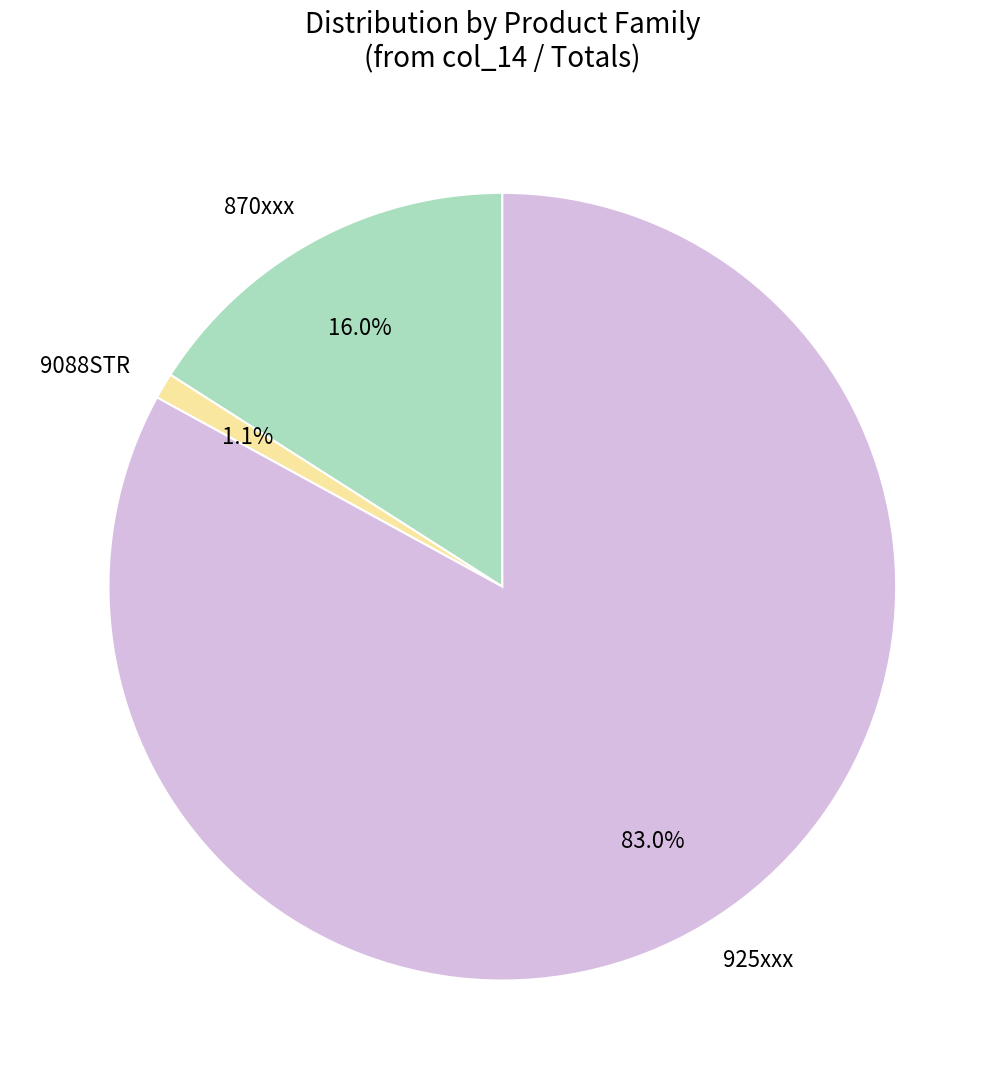

What is the total percentage of 870xxx and 925xxx?

98.9%